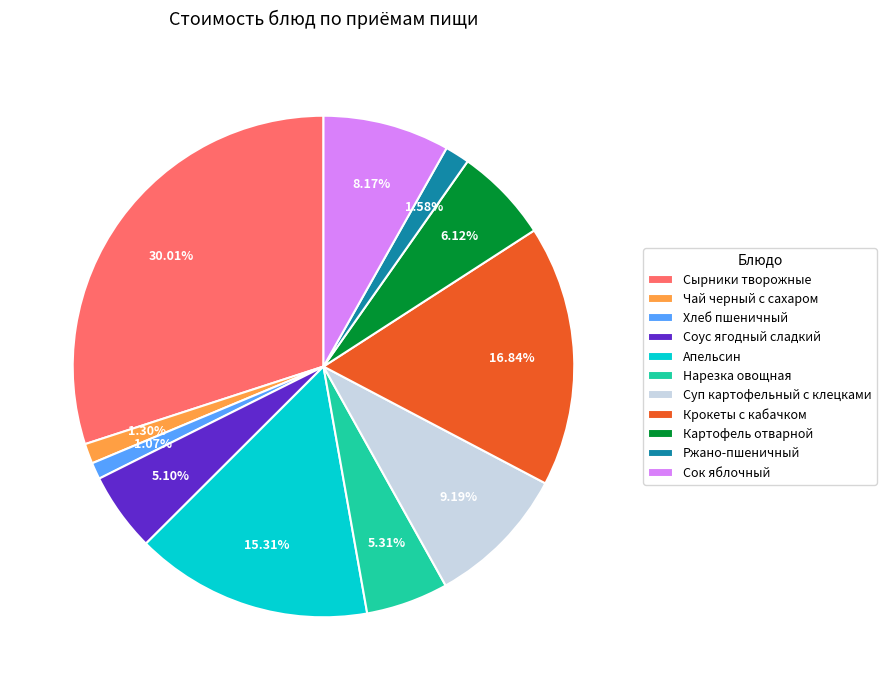

Does Картофель отварной represent more than half of the total?

No